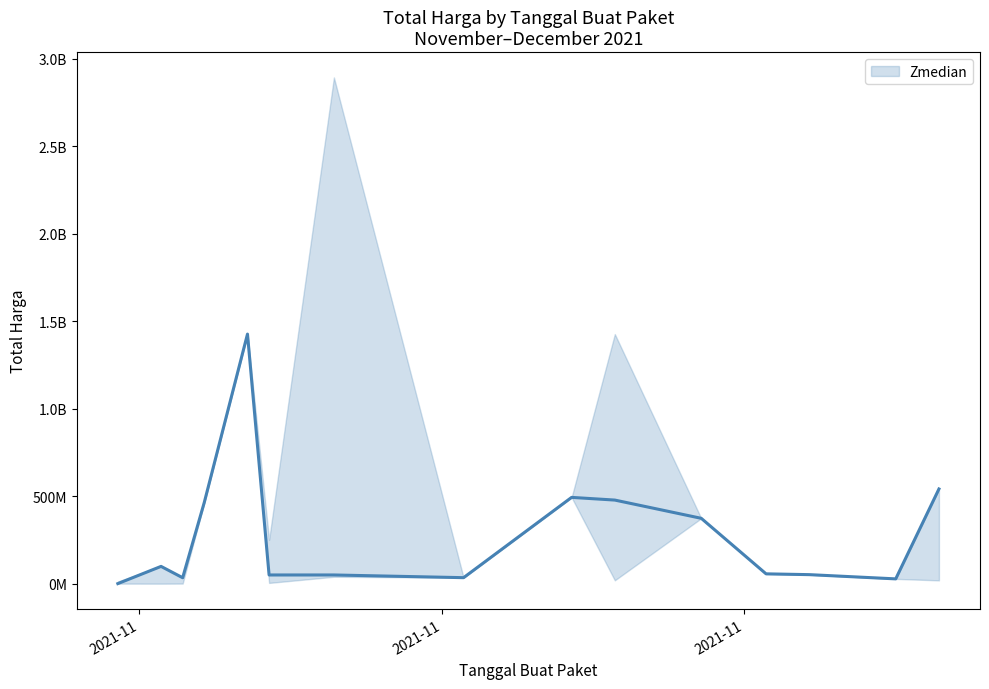

Reading left to right, what are all the values shown in this chart?

333600	98772570	34000000	464002100	1425867900	49730040	49730040	34292000	493000000	477600000	373404000	56152800	51601000	27412000	541071000